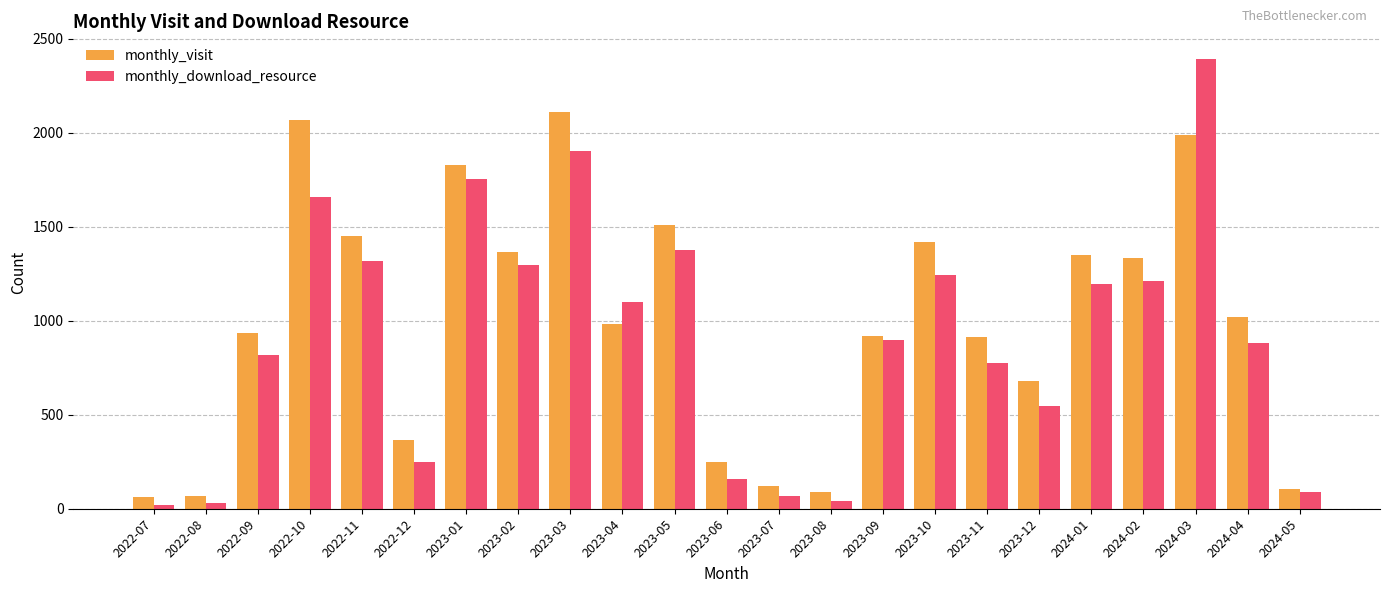

Which series has the widest spread of values?

monthly_download_resource